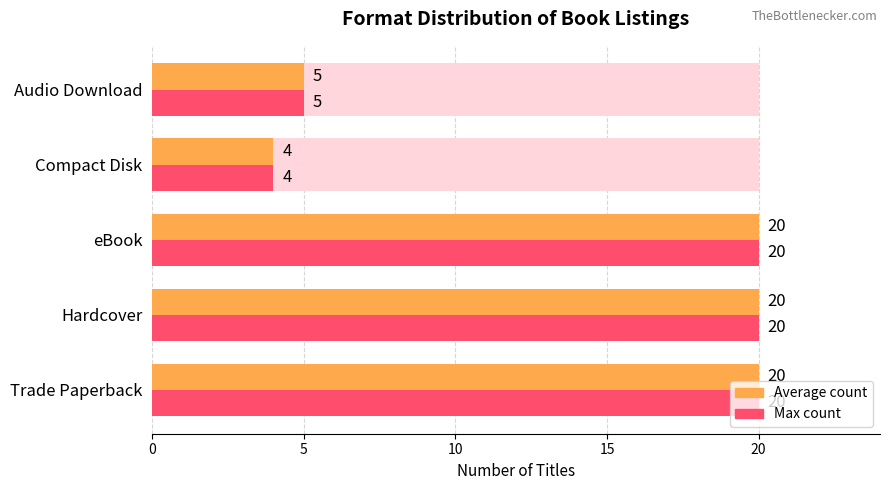

How many data points in Max Count are less than 20?

2